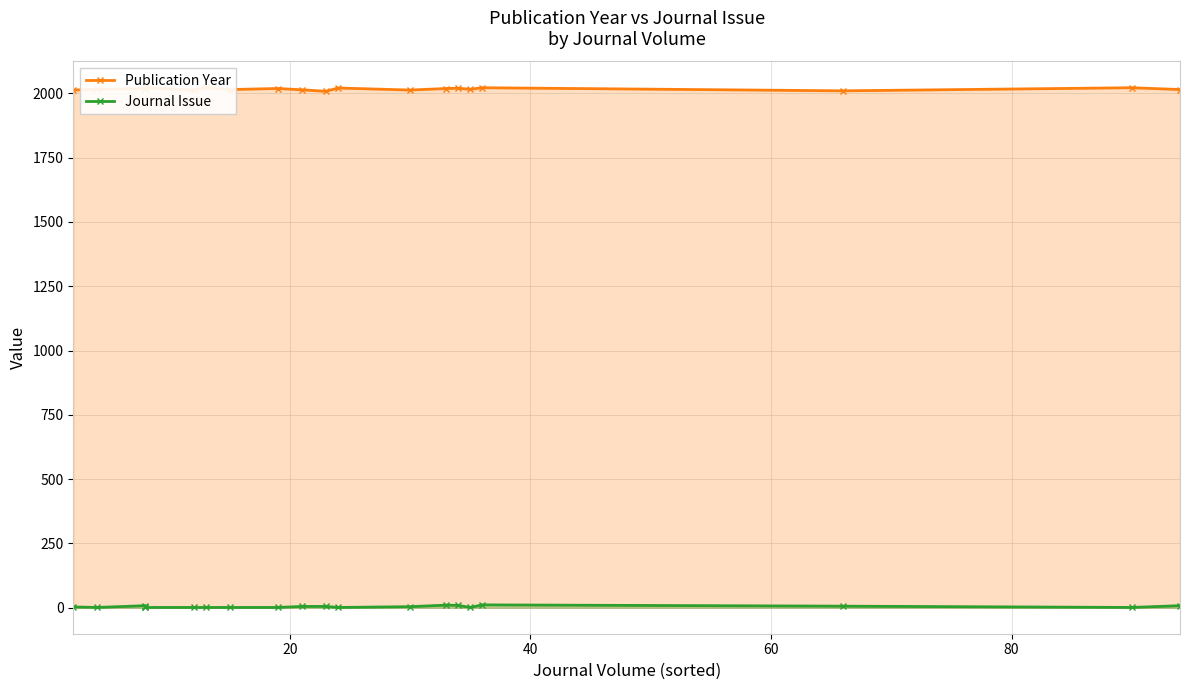

The value of Journal Issue at 12 is 2. True or false?

False